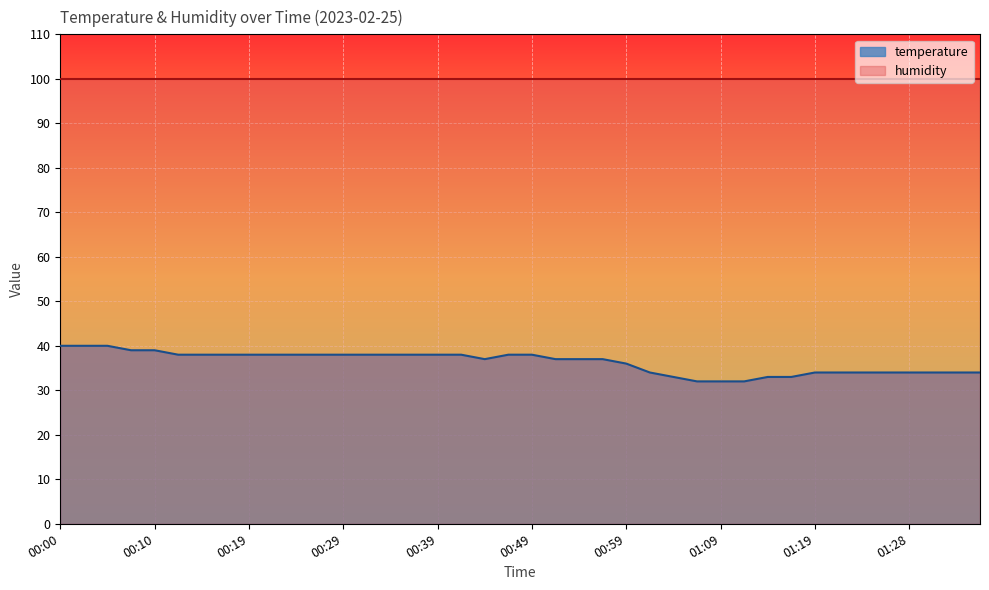

What is the maximum value shown in the chart?

99.9